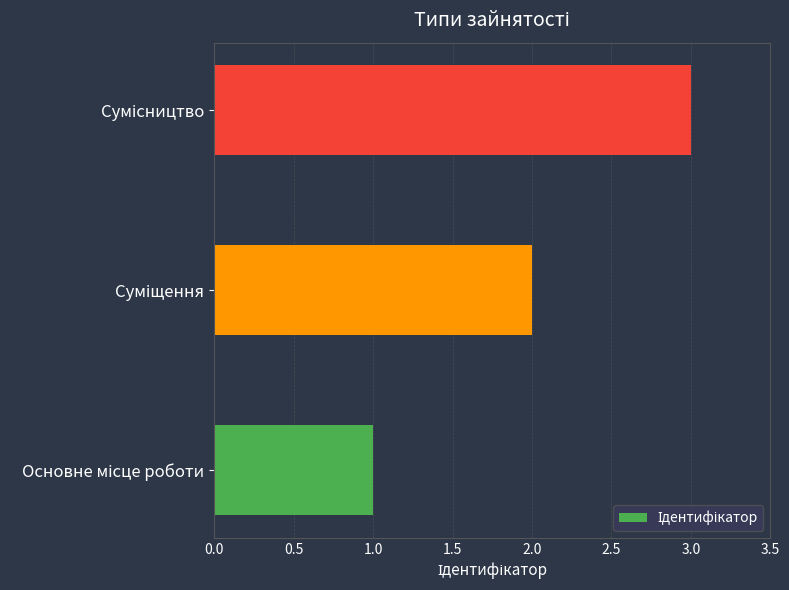

What is the greatest value displayed?

3